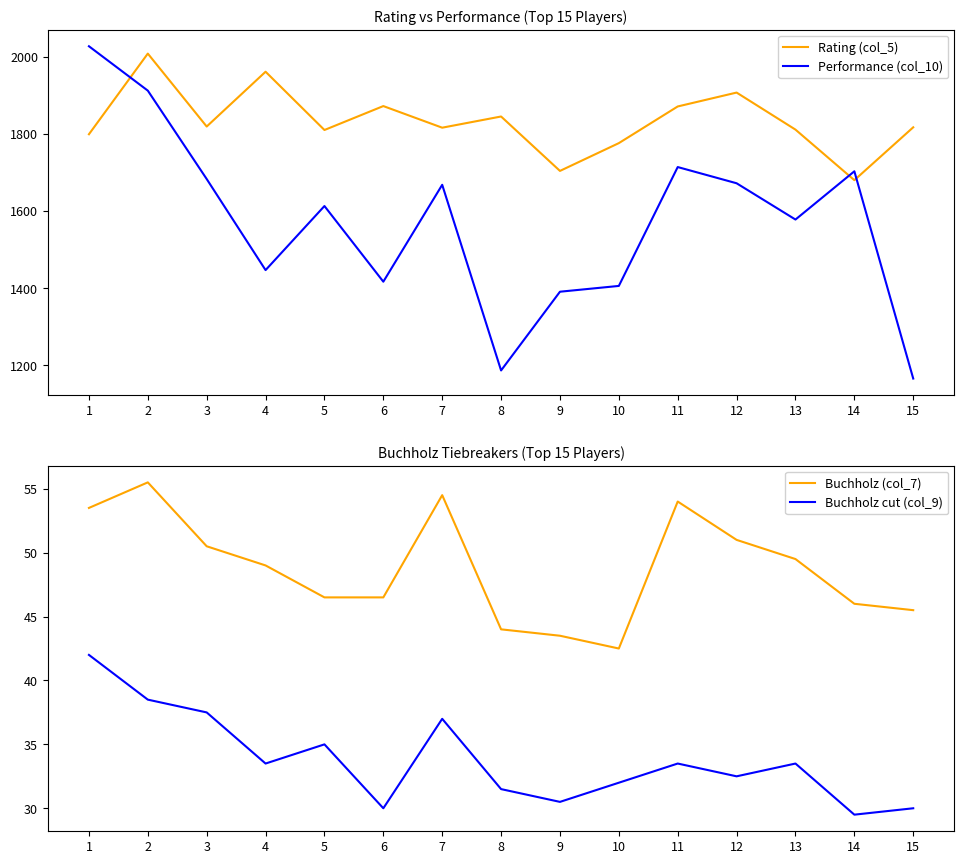

What is the maximum value shown in the chart?

2027.0